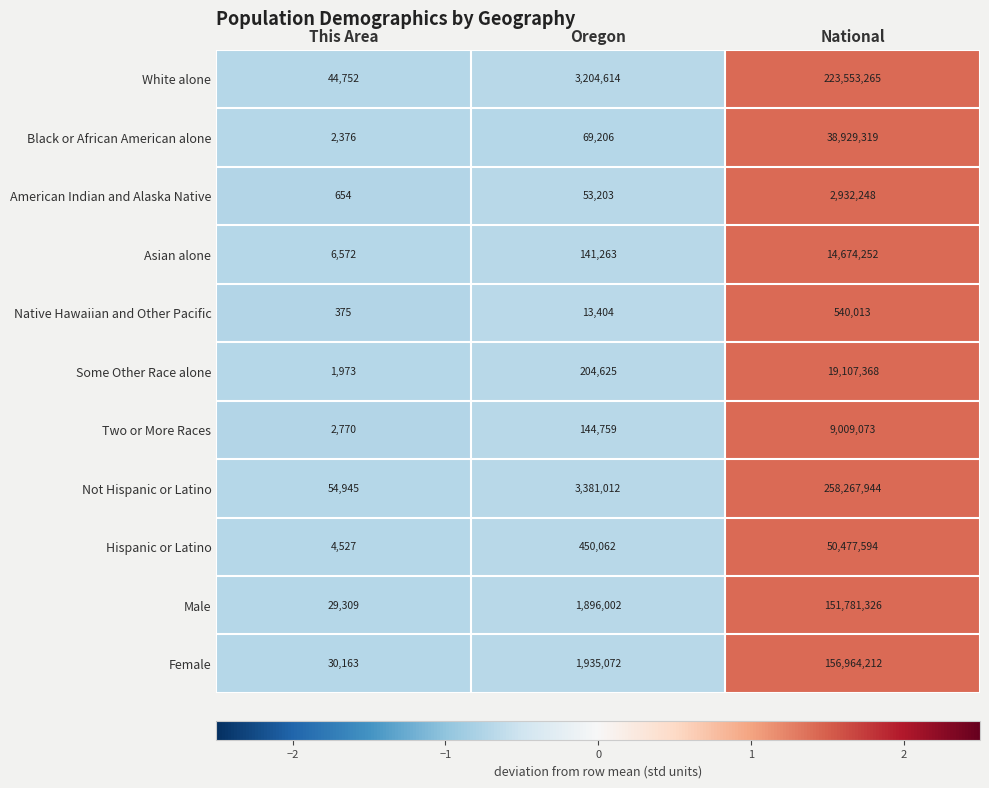

What is the total value across all series at National?

926236614